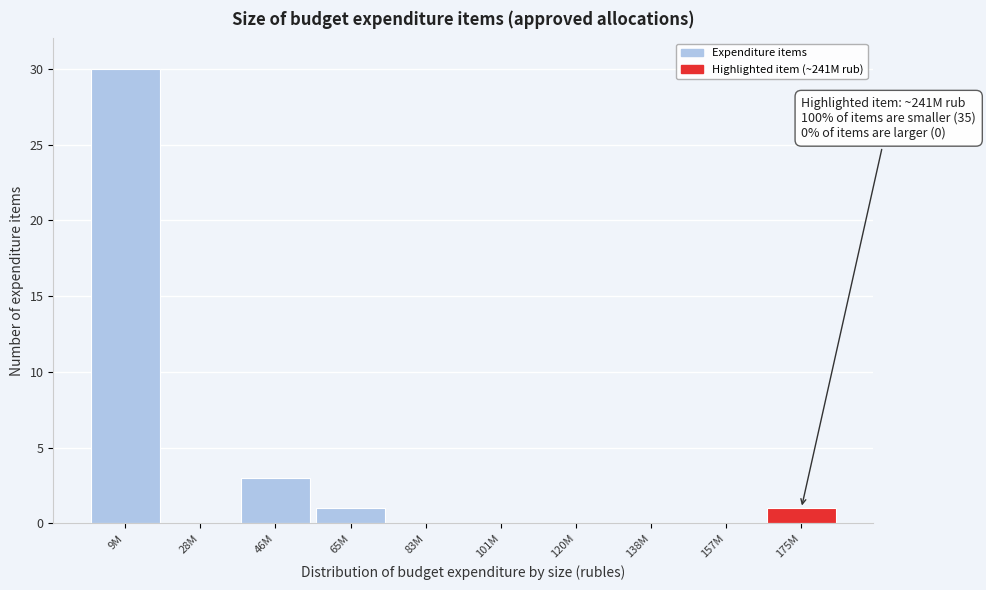

Reading right to left, list all the values displayed in this chart.

175M=1	157M=0	138M=0	120M=0	101M=0	83M=0	65M=1	46M=3	28M=0	9M=30